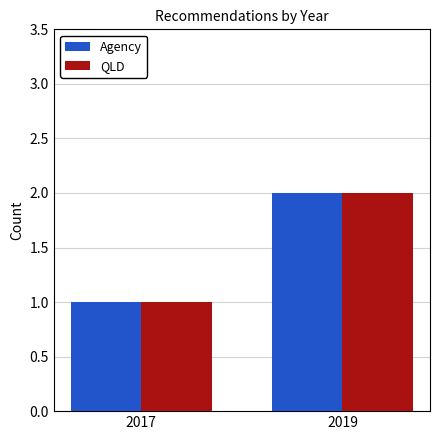

Count the number of data series in this chart.

2